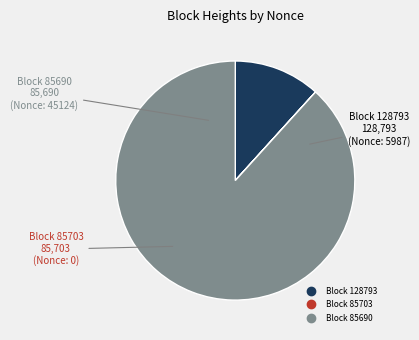

Is there a majority slice in this chart?

Yes